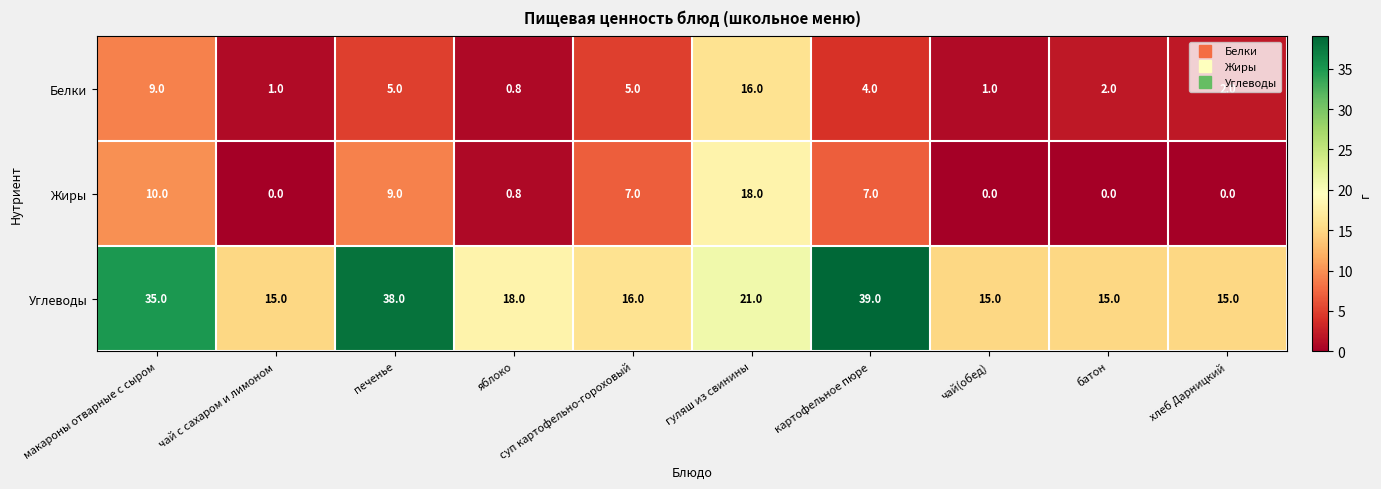

Count the number of data series in this chart.

3